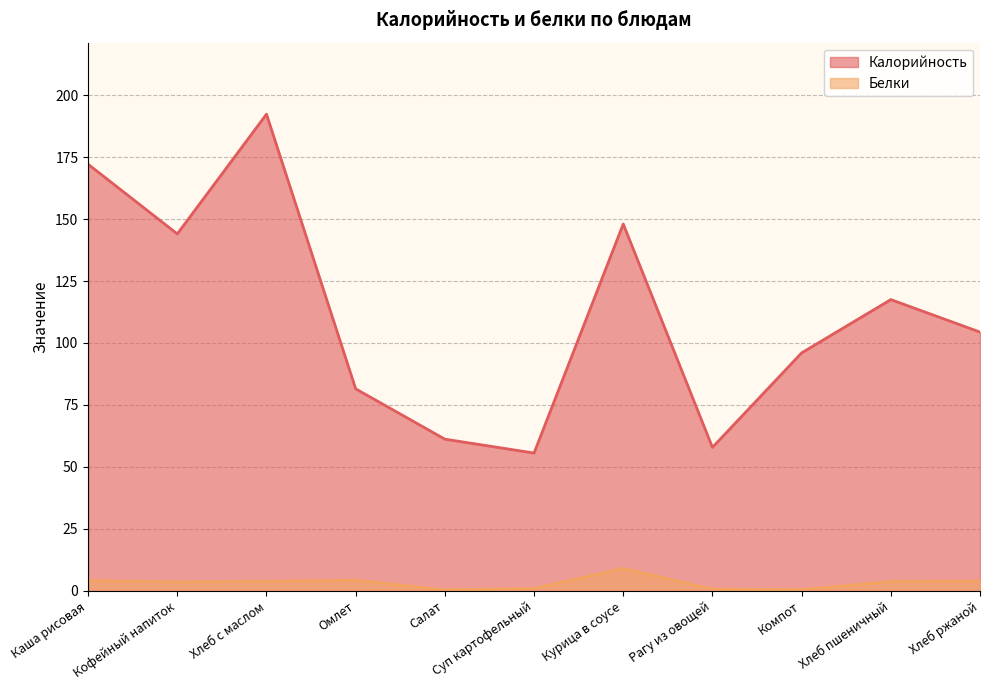

Is it true that Калорийность equals 117.5 at Хлеб пшеничный?

True